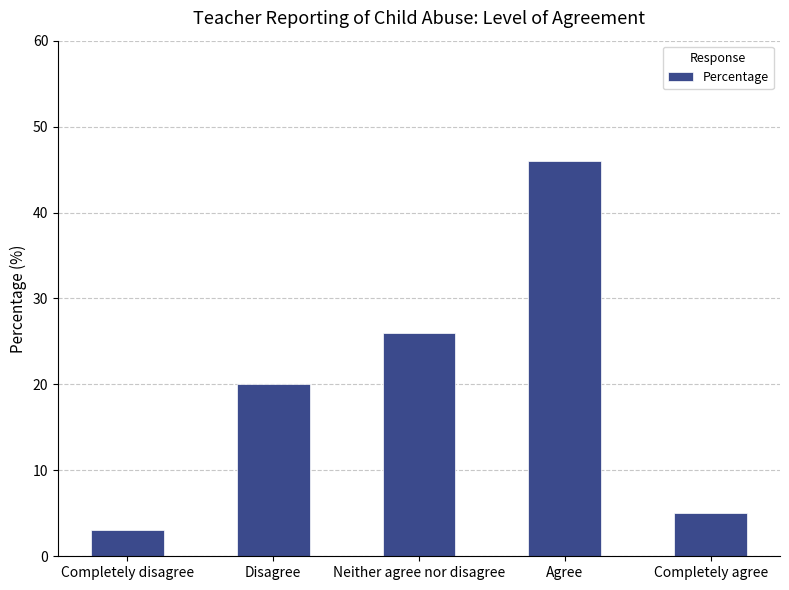

The value at Agree is 46. True or false?

True